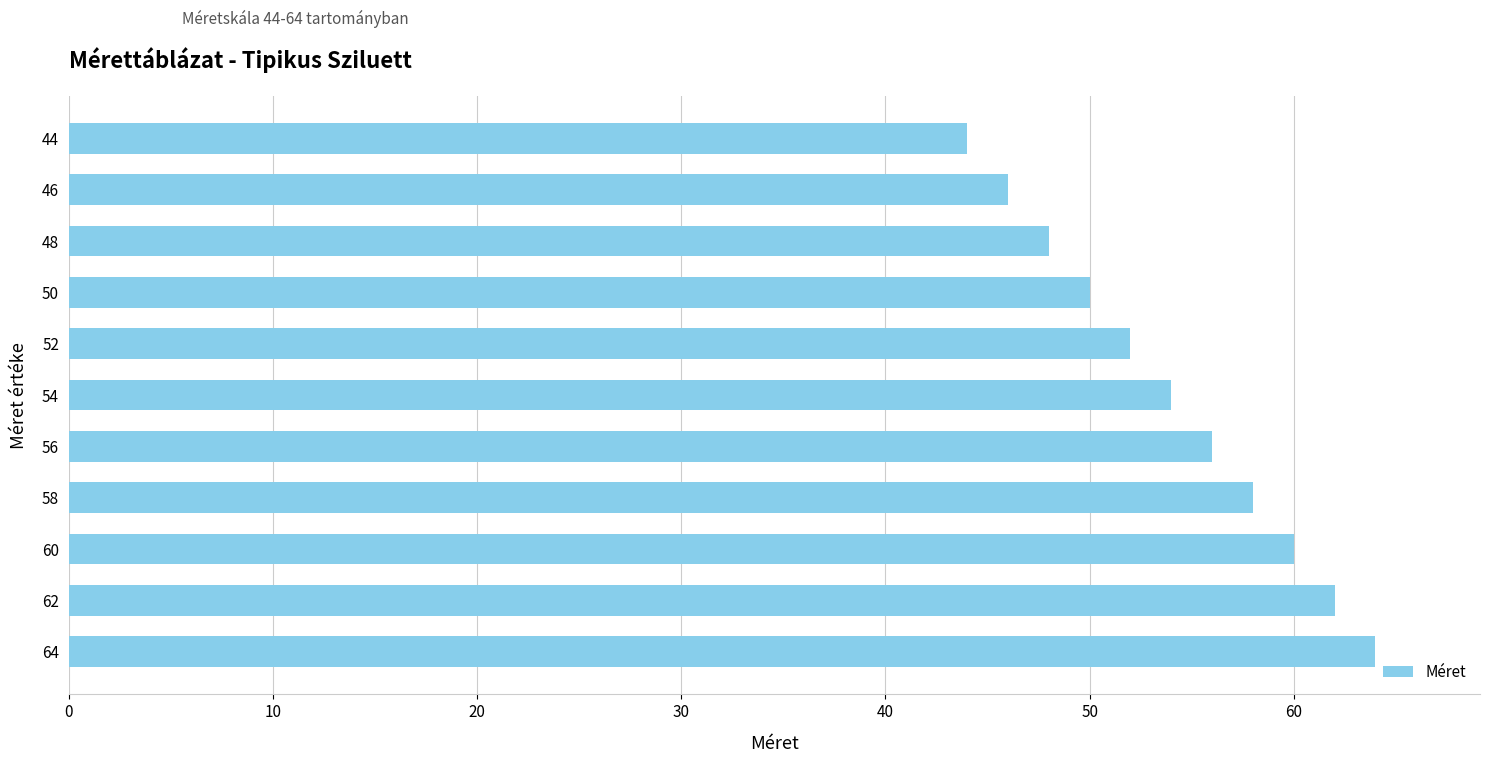

What is the ratio of the value at 48 to the value at 58?

0.8